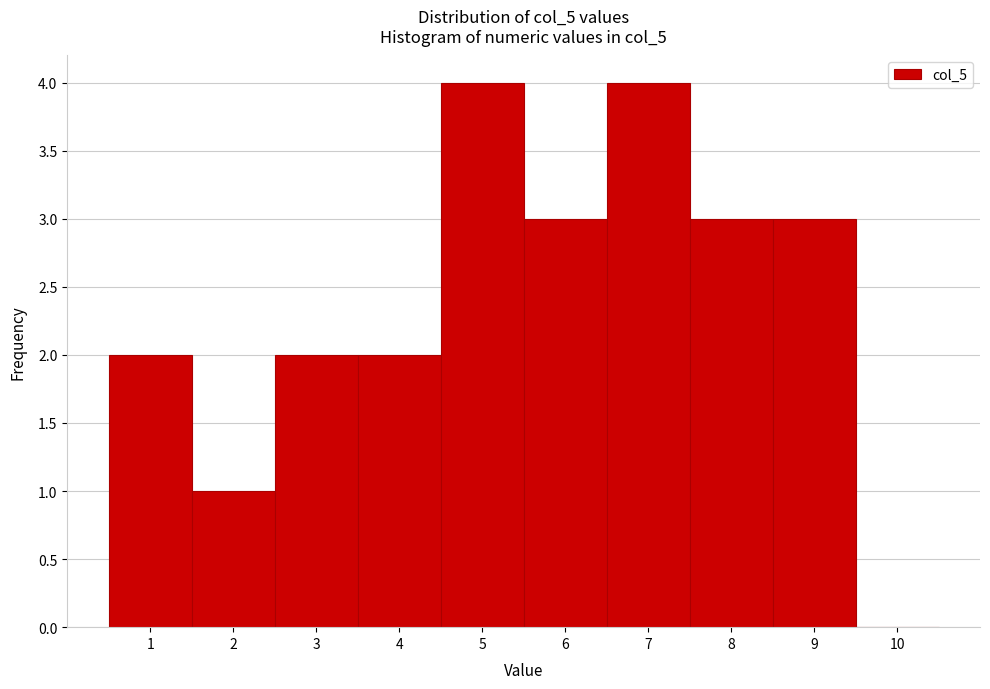

Reading left to right, list every bar in this chart as the range it spans on the x-axis followed by its height. The values are not printed on the chart, so give them approximately, as read against the axis.

0.5 to 1.5: 2
1.5 to 2.5: 1
2.5 to 3.5: 2
3.5 to 4.5: 2
4.5 to 5.5: 4
5.5 to 6.5: 3
6.5 to 7.5: 4
7.5 to 8.5: 3
8.5 to 9.5: 3
9.5 to 10.5: 0